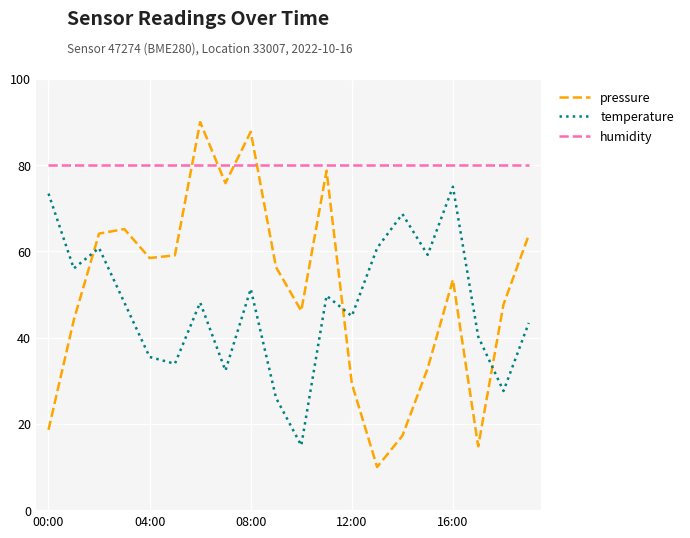

What is the difference between the maximum and minimum values in the temperature series?

60.0